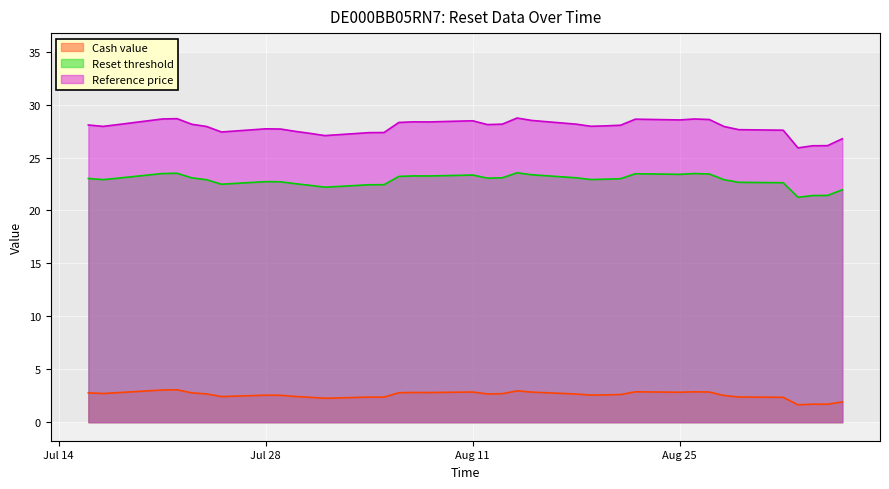

Which has a higher value, 4 or 11?

11